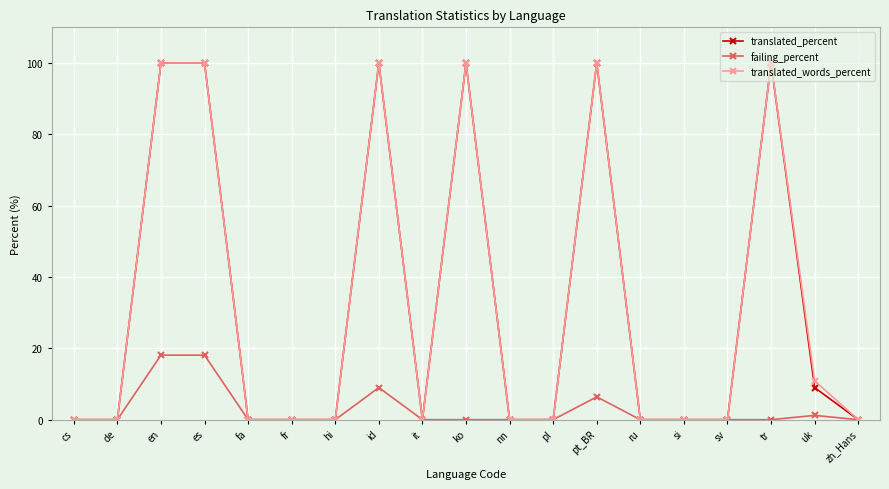

The translated_words_percent series shows 0.0 at ru. True or false?

True